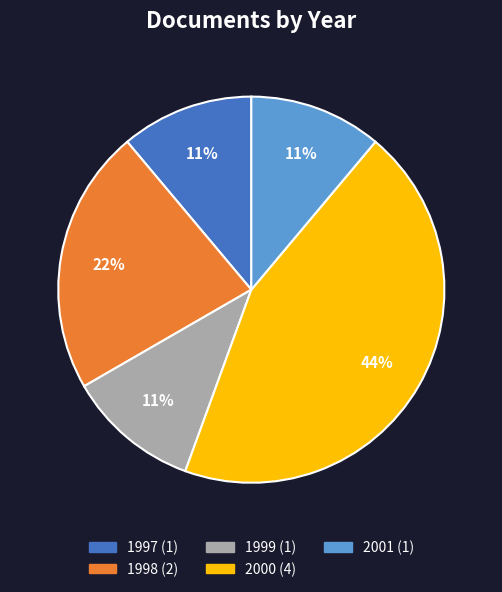

How many slices are in this pie chart?

5